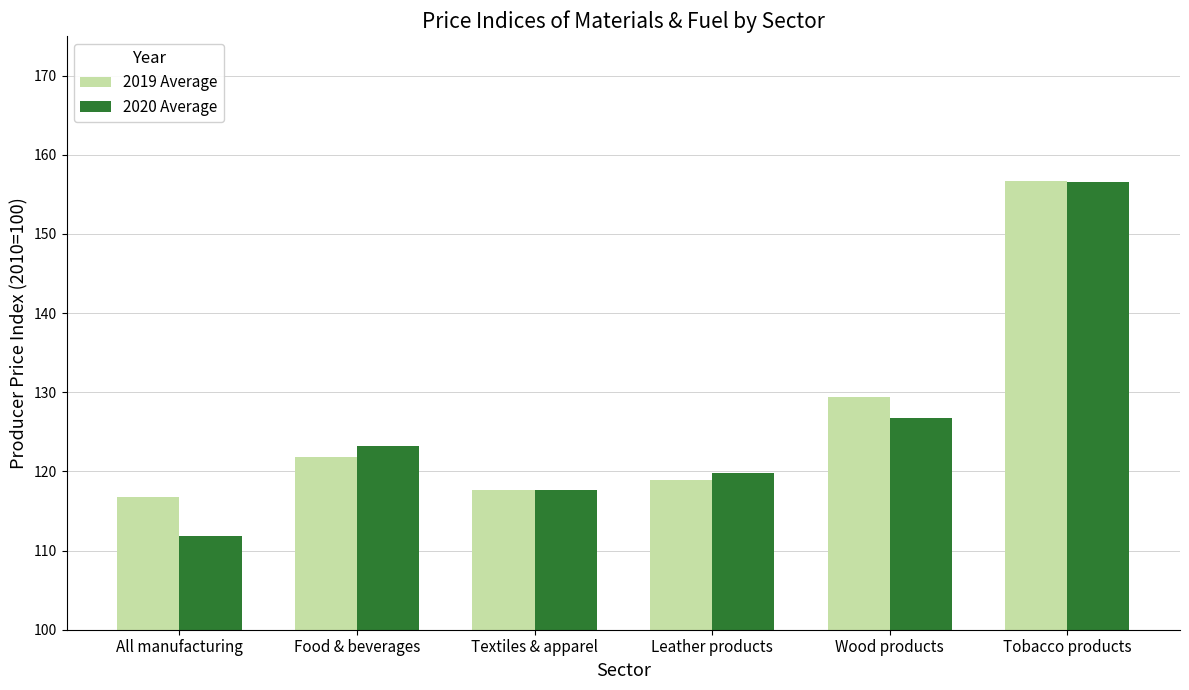

Where does the 2019 Average series first go above 121?

Food & beverages